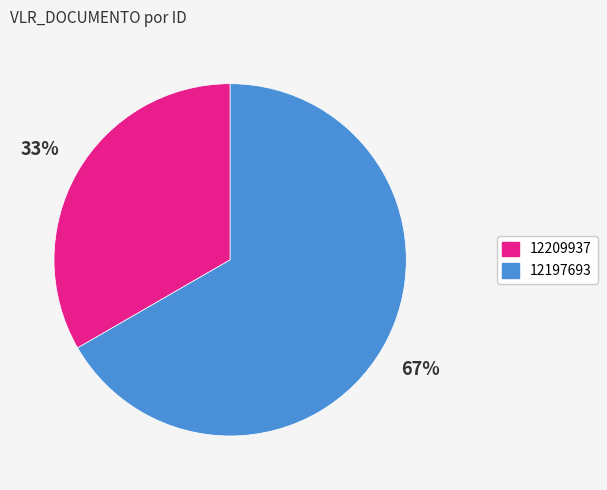

Is 12197693 the majority of the pie?

Yes